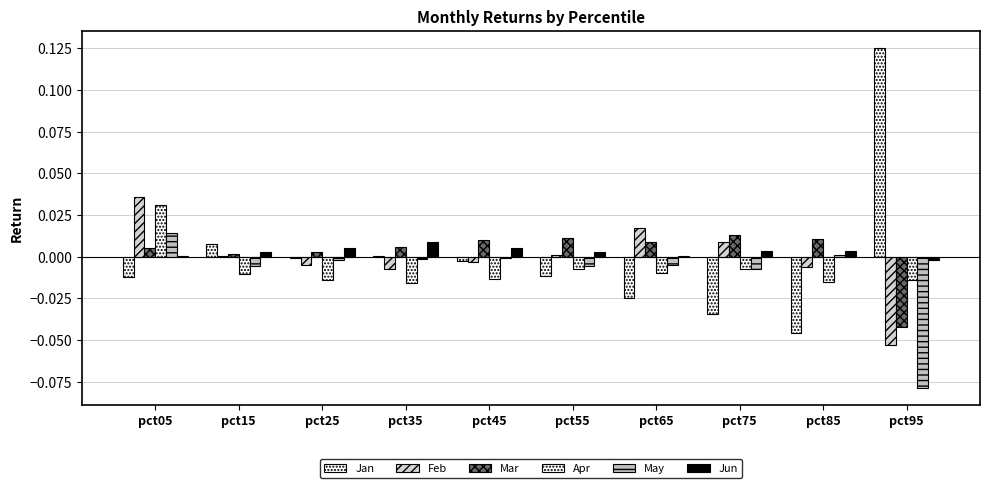

How many groups of bars are there?

10